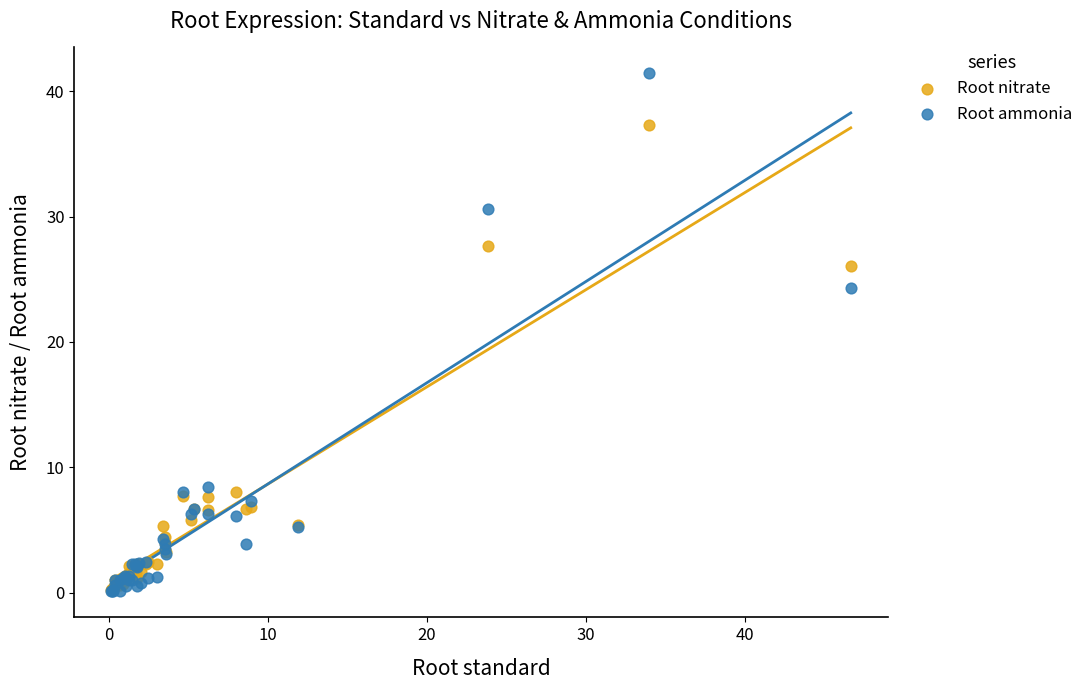

What are all the series names shown in the legend?

Root nitrate, Root ammonia